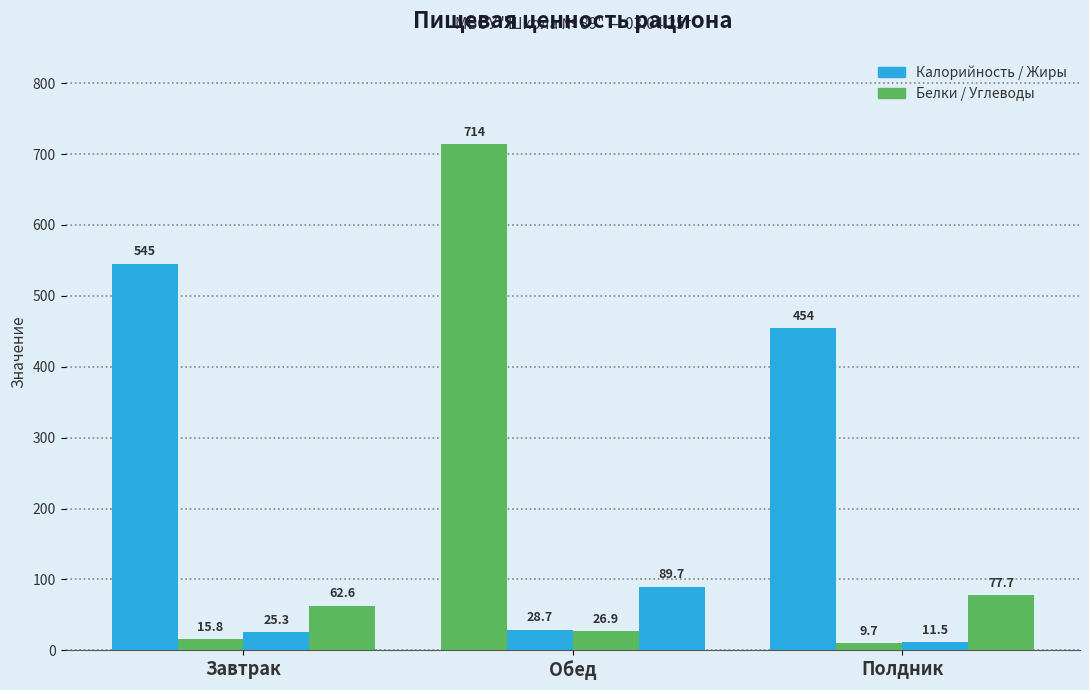

How many distinct data groups are displayed?

4